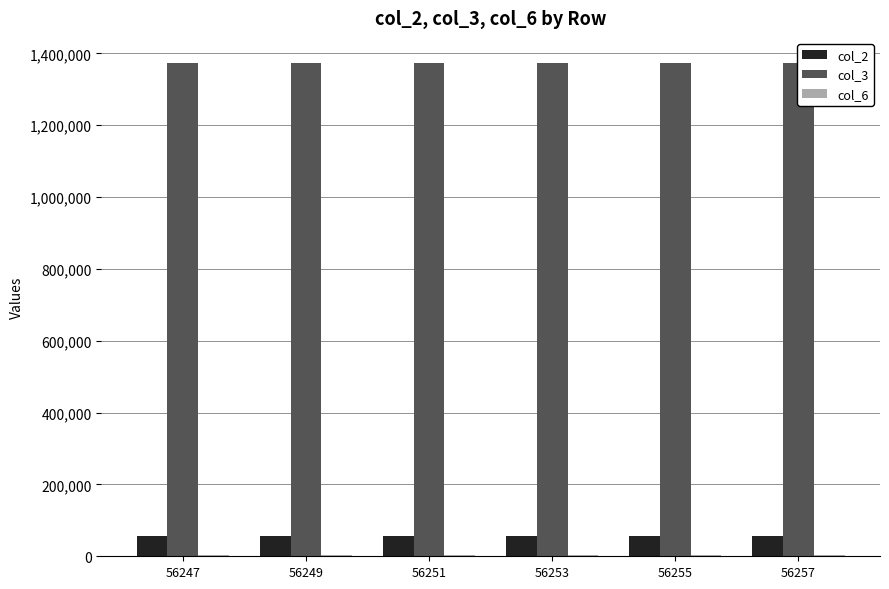

Reading left to right, transcribe all the data shown in this chart.

col_2: 56247	56249	56251	56253	56255	56257
col_3: 1374152	1374175	1374198	1374220	1374243	1374265
col_6: 3536	3511	3401	3492	3527	3574